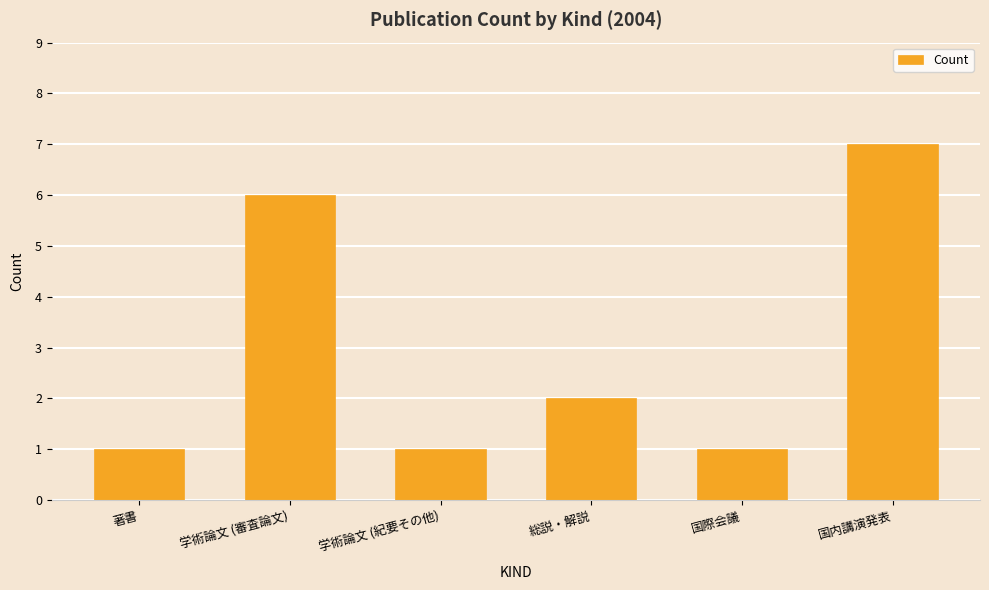

True or false: the data shows 1 at 国際会議.

True